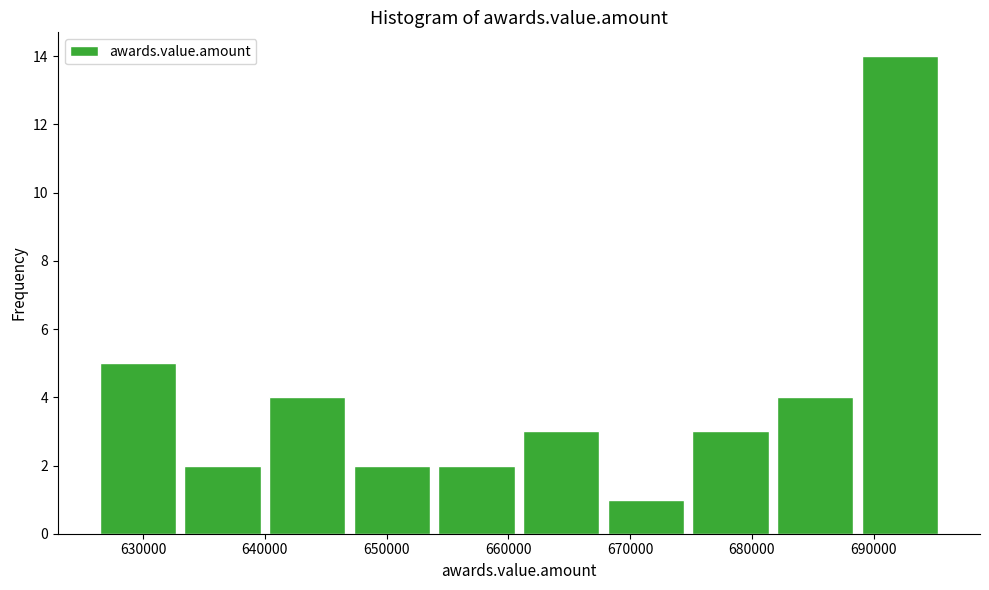

Reading left to right, transcribe this chart: for each bar, give the range it covers on the x-axis and its height. Neither the bar edges nor the heights are printed on the chart, so give them approximately, as read against the axes.

626000 to 633000: 5
633000 to 640000: 2
640000 to 647000: 4
647000 to 654000: 2
654000 to 661000: 2
661000 to 668000: 3
668000 to 675000: 1
675000 to 682000: 3
682000 to 689000: 4
689000 to 696000: 14